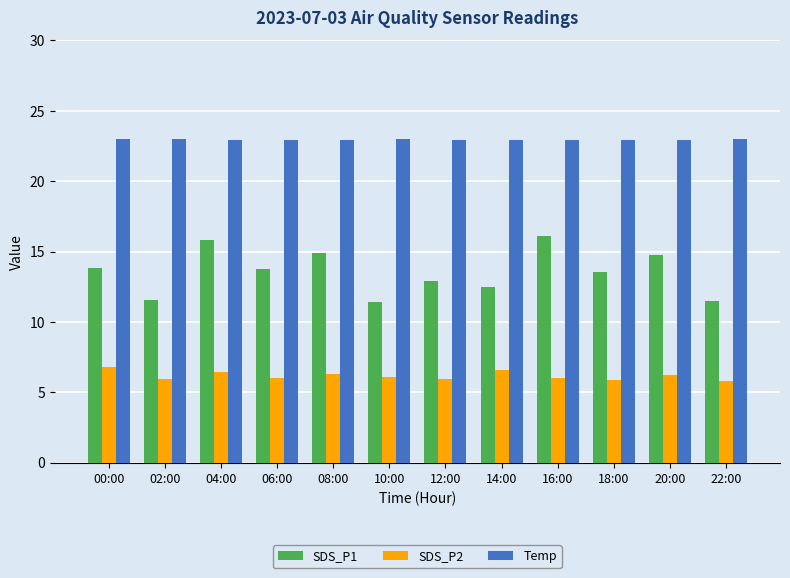

How many bars are there in each group?

3